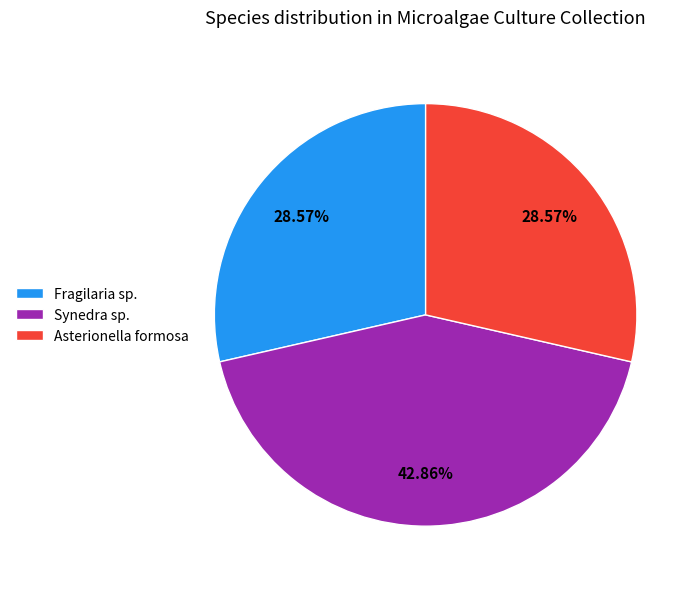

Does Synedra sp. account for over 50% of the chart?

No